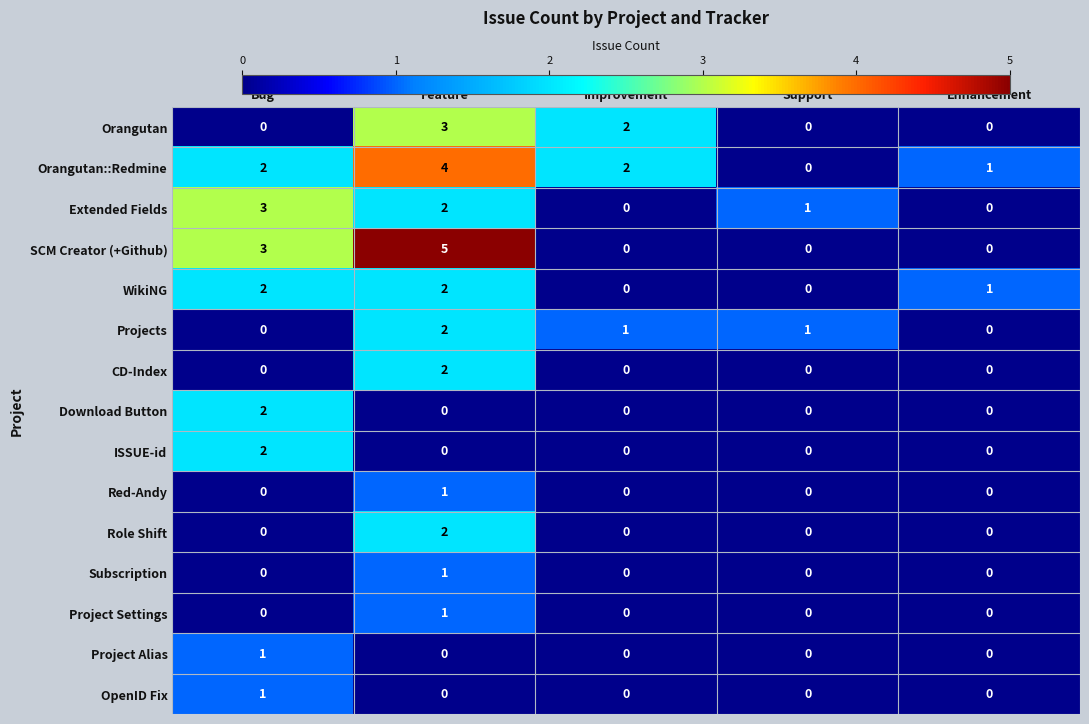

At which label does Extended Fields first exceed 1?

Bug